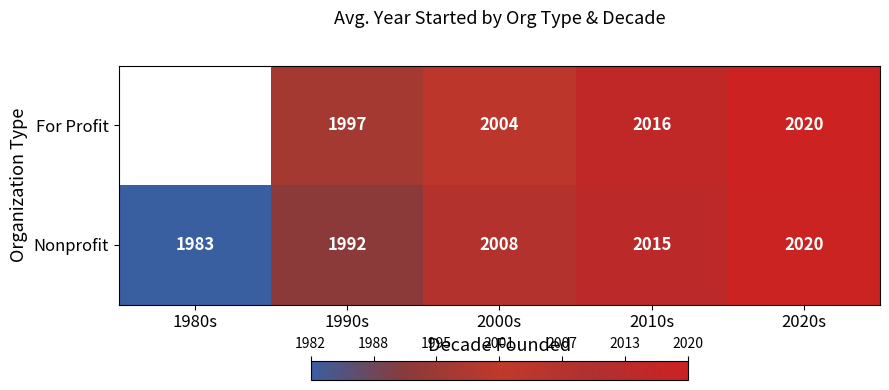

Is the value of Nonprofit at 2000s greater than the value of For Profit at 2000s?

Yes